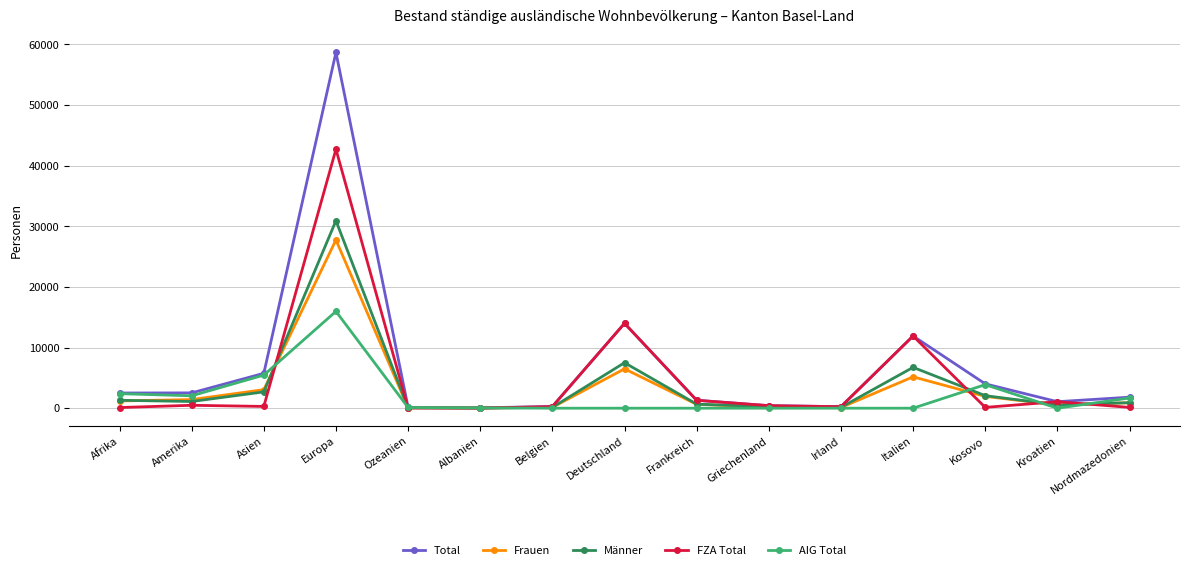

What is the difference between the highest and lowest values at Kosovo?

3885